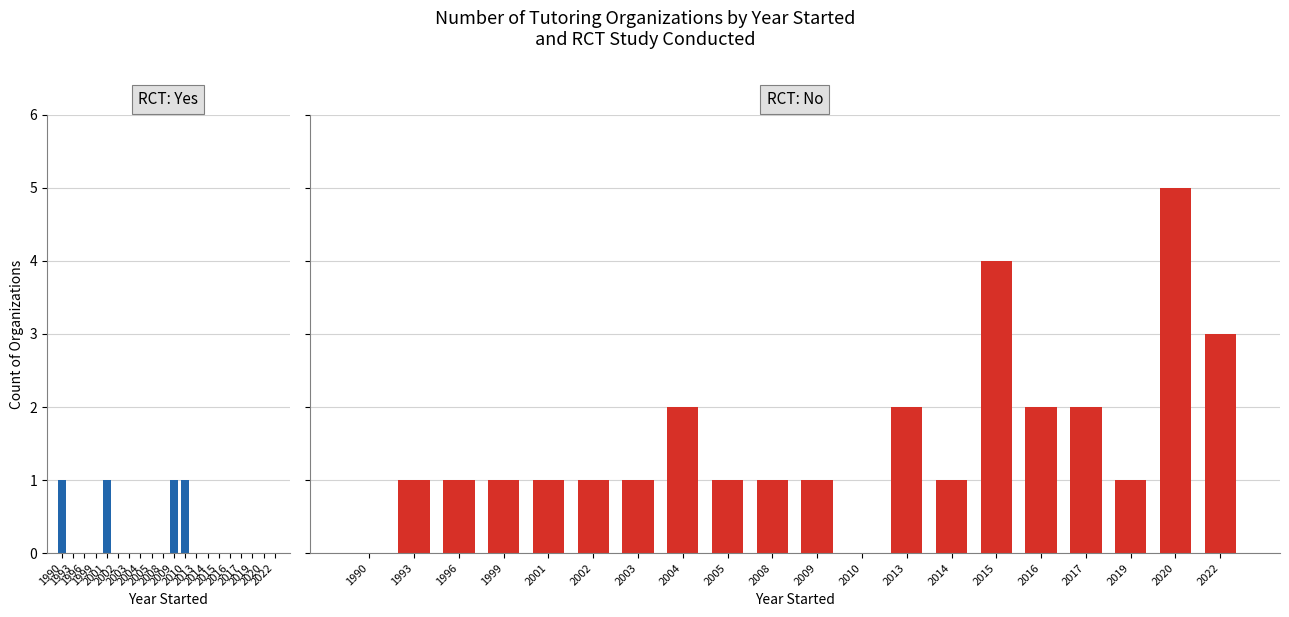

At which category does the chart reach its minimum across all series?

1993